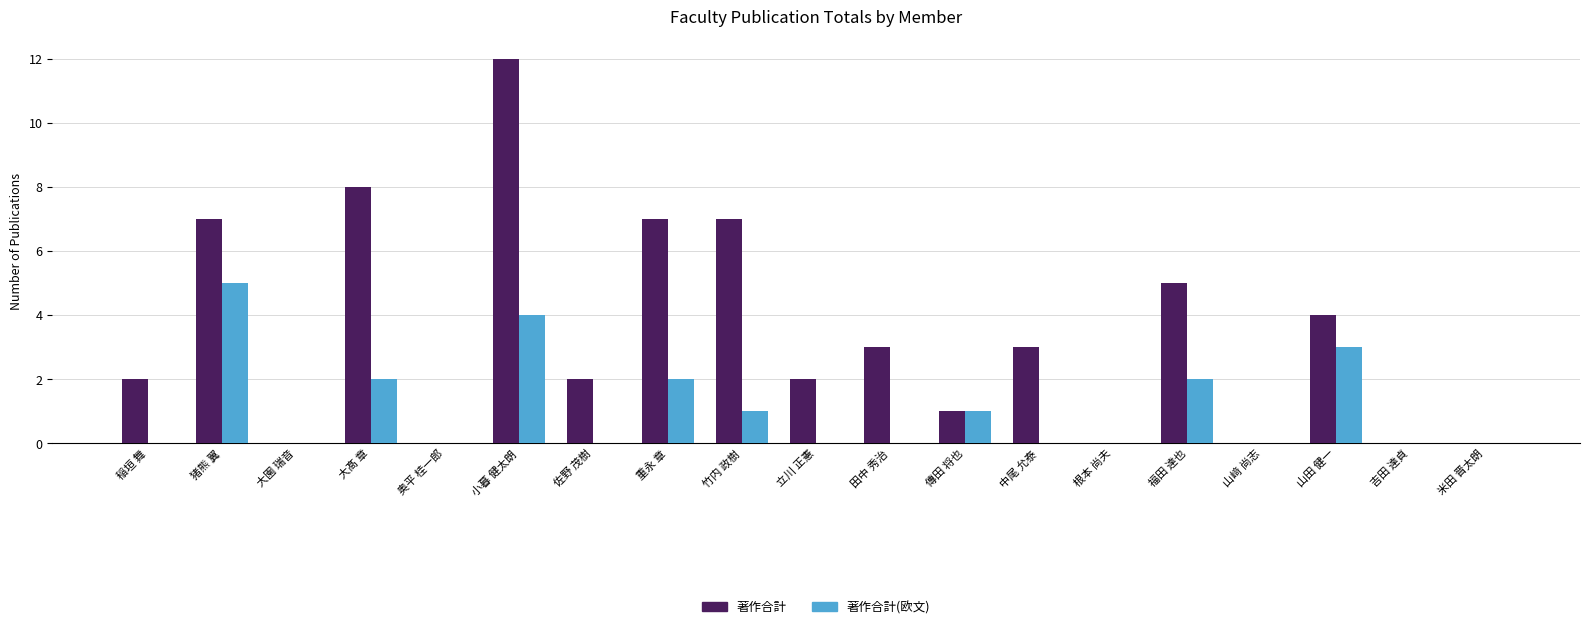

At which category does the chart reach its peak across all series?

小暮 健太朗